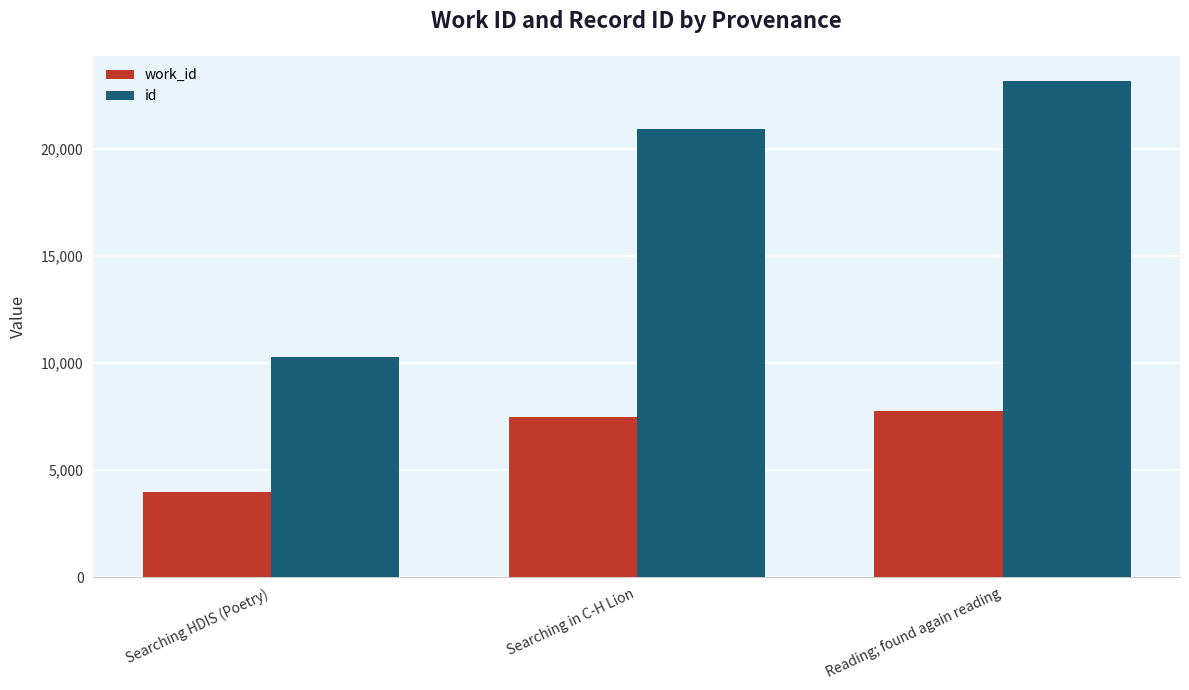

At which category is the sum across all series the highest?

Reading; found again reading